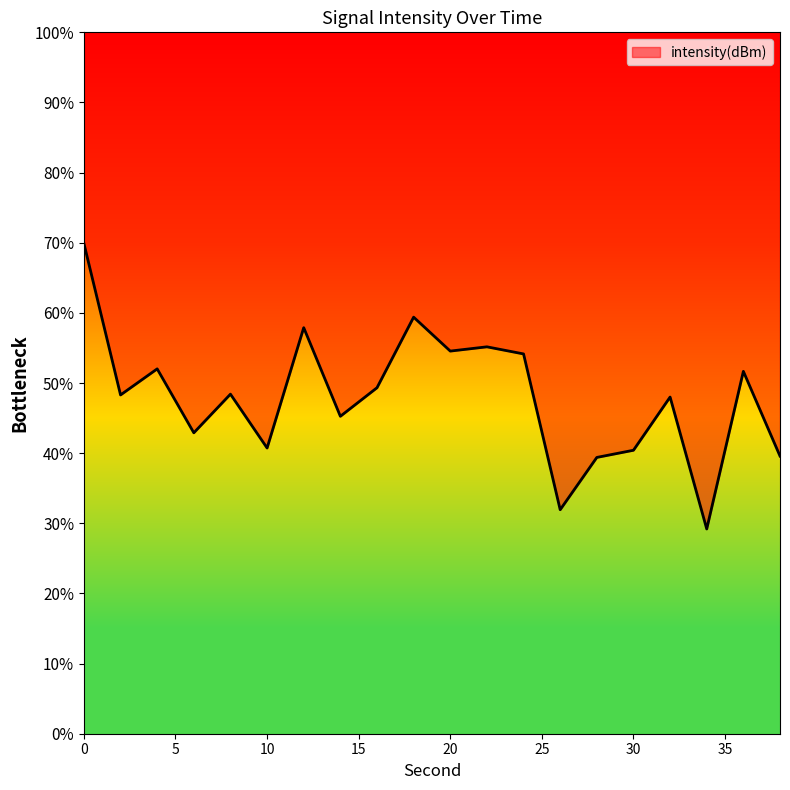

The chart shows a value of 73.0 at 4. True or false?

False